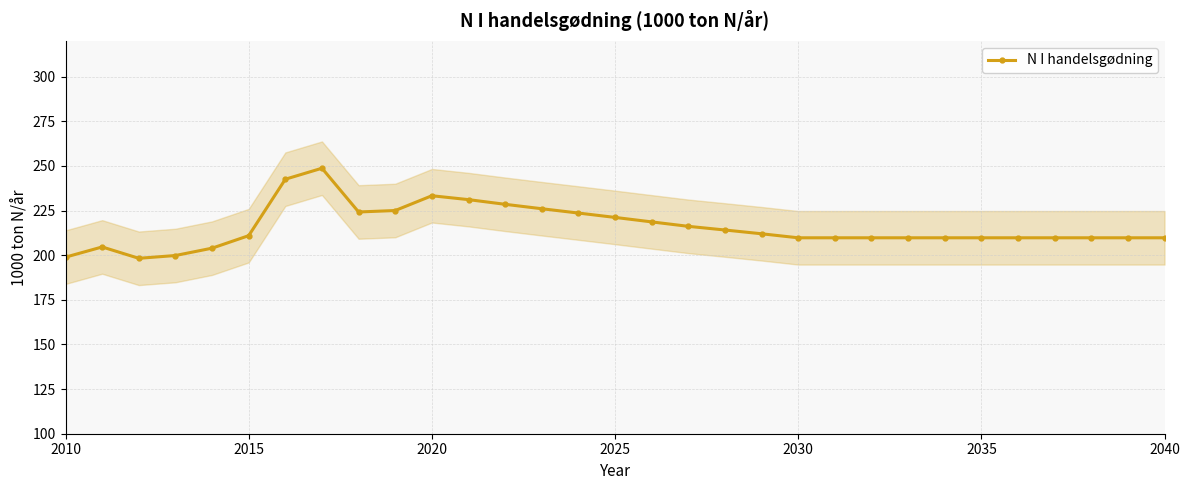

True or false: N I handelsgødning has more than 2 points higher than both neighbors.

True